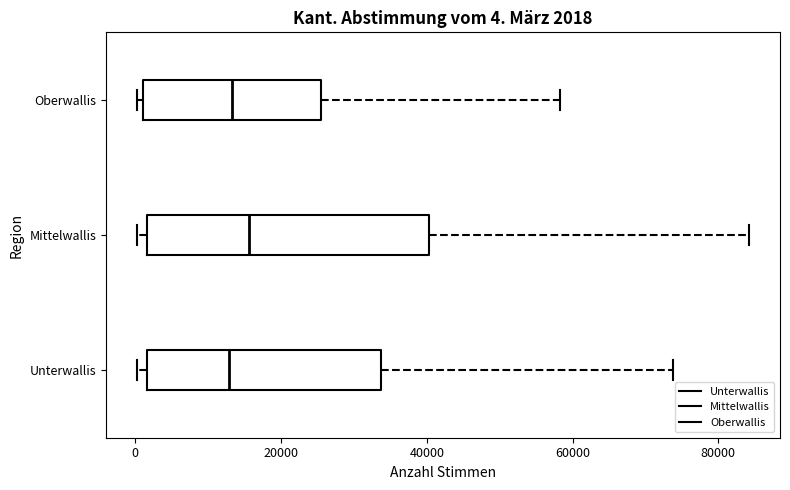

Which box is the widest, from its left edge to its right edge?

Mittelwallis